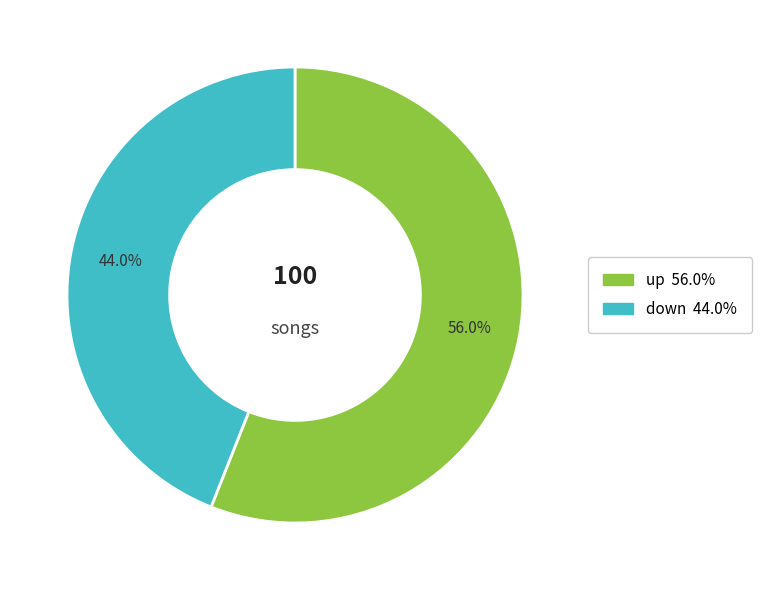

What is the majority slice?

up